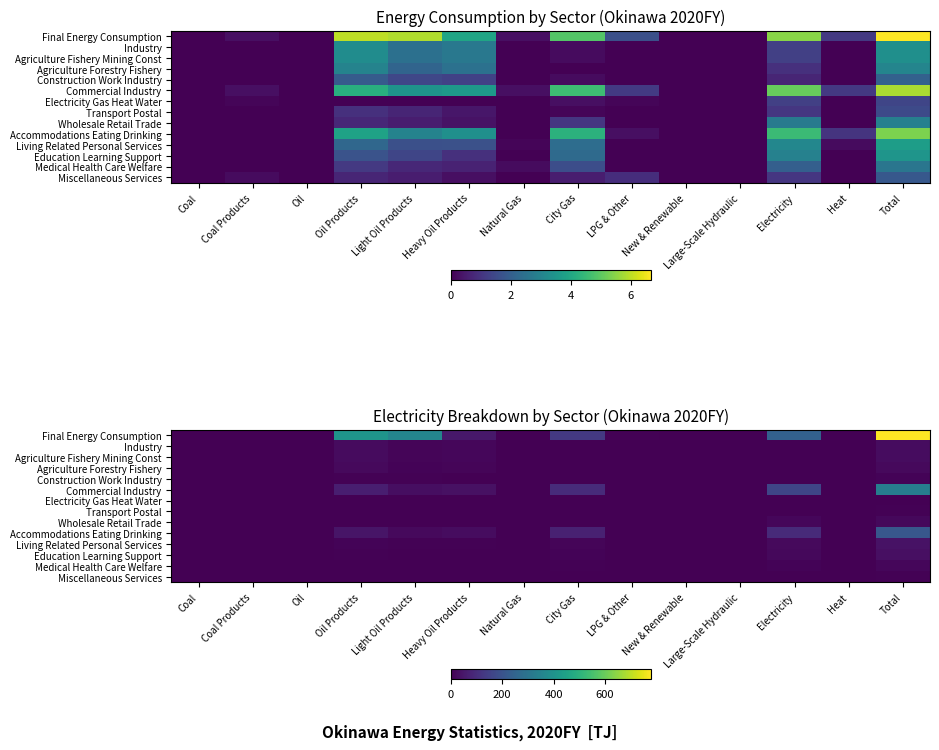

At Total, list the series in order from largest to smallest.

Final Energy Consumption, Commercial Industry, Accommodations Eating Drinking, Living Related Personal Services, Education Learning Support, Industry, Agriculture Fishery Mining Const, Agriculture Forestry Fishery, Wholesale Retail Trade, Medical Health Care Welfare, Construction Work Industry, Miscellaneous Services, Transport Postal, Electricity Gas Heat Water